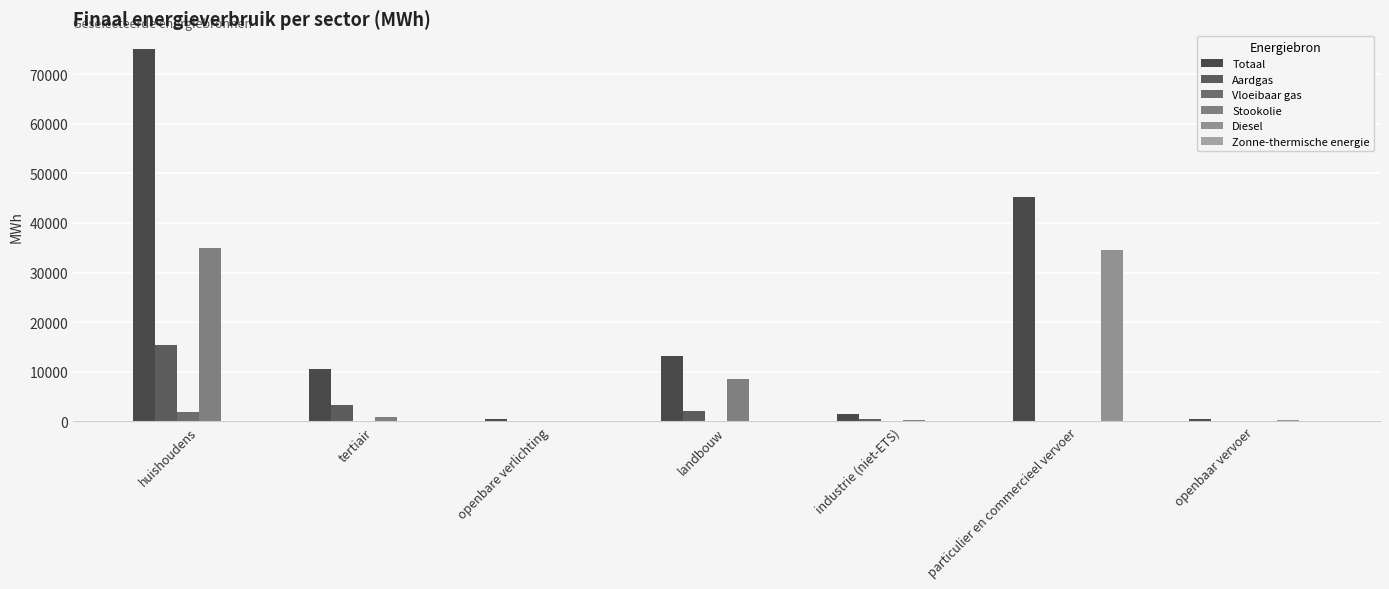

Which series has the largest range (max minus min)?

Totaal